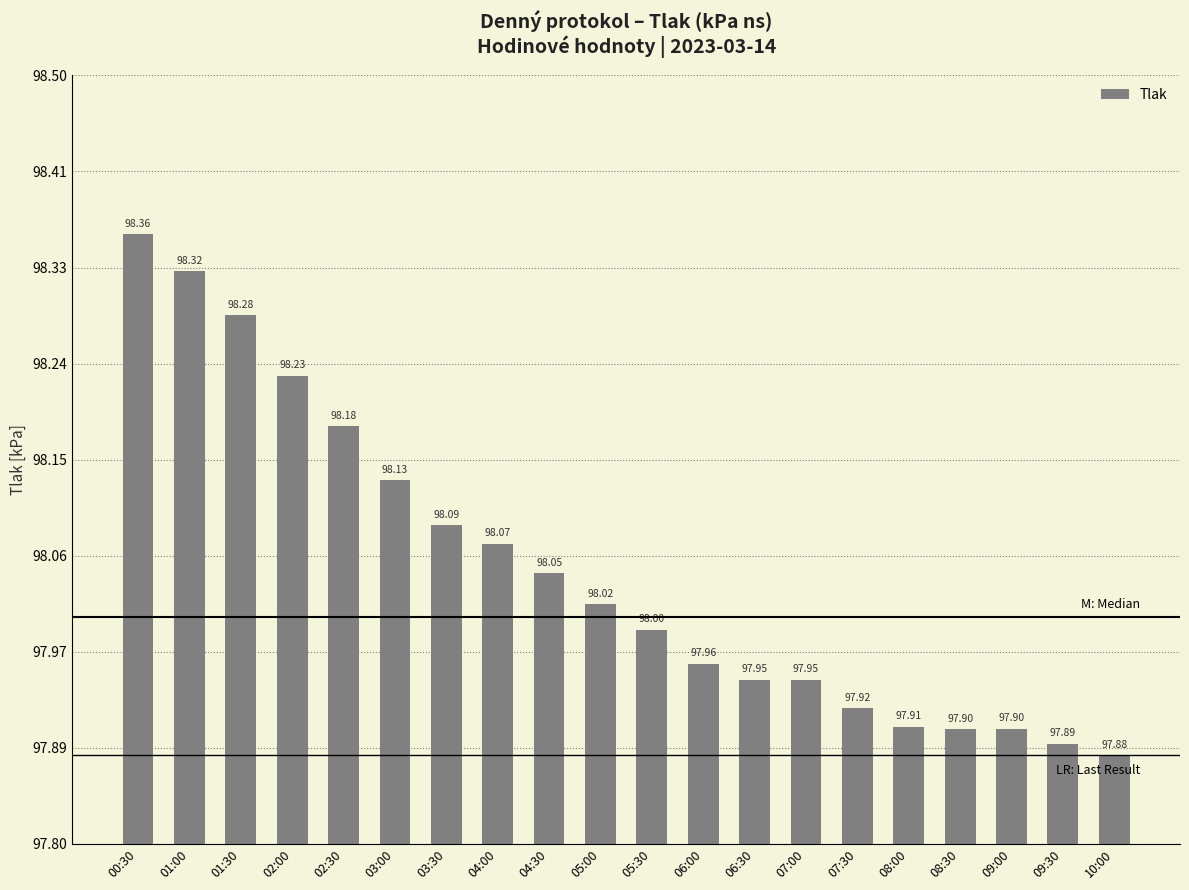

What is the label of the 6th bar from the left?

03:00